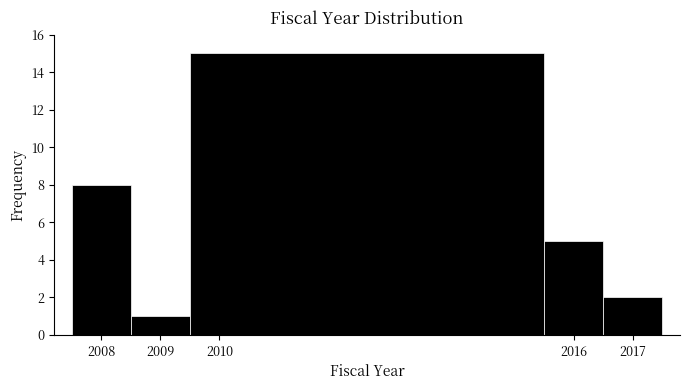

Reading left to right, transcribe this chart: for each bar, give the range it covers on the x-axis and its height. The values are not printed on the chart, so give them approximately, as read against the axis.

2007.5 to 2008.5: 8
2008.5 to 2009.5: 1
2009.5 to 2015.5: 15
2015.5 to 2016.5: 5
2016.5 to 2017.5: 2